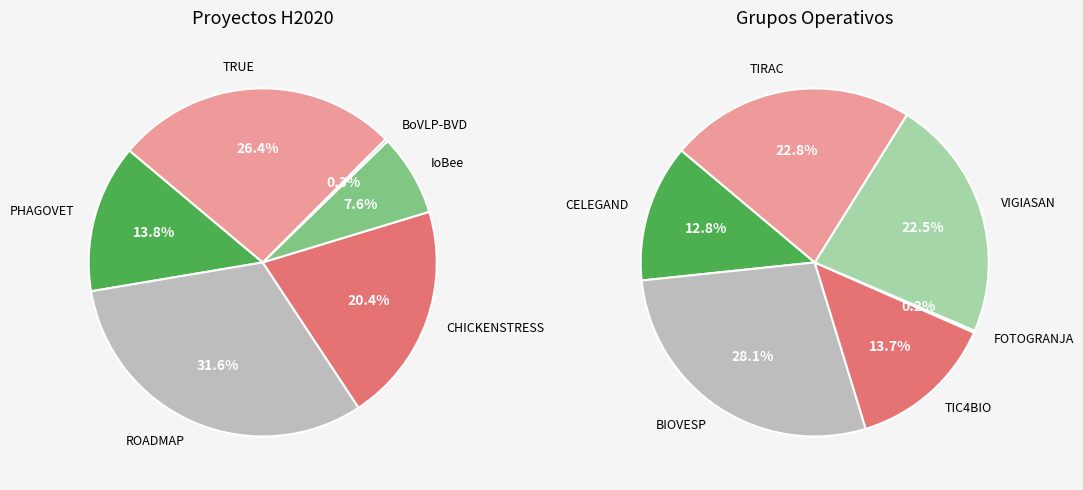

What is the ratio of the value at VIGIASAN to the value at TIRAC?

1.0